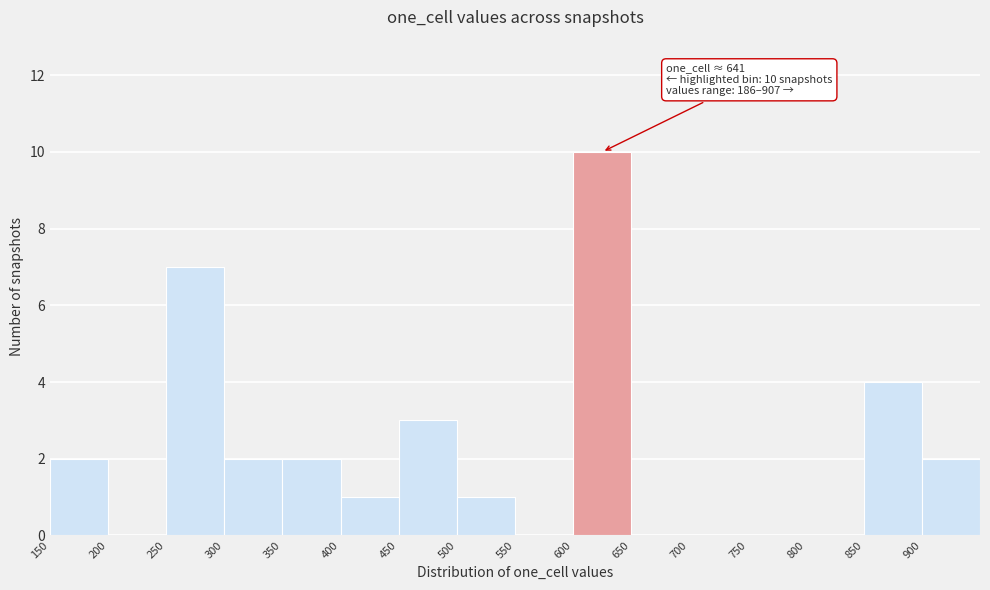

Which range on the x-axis has the tallest bar?

600 to 650